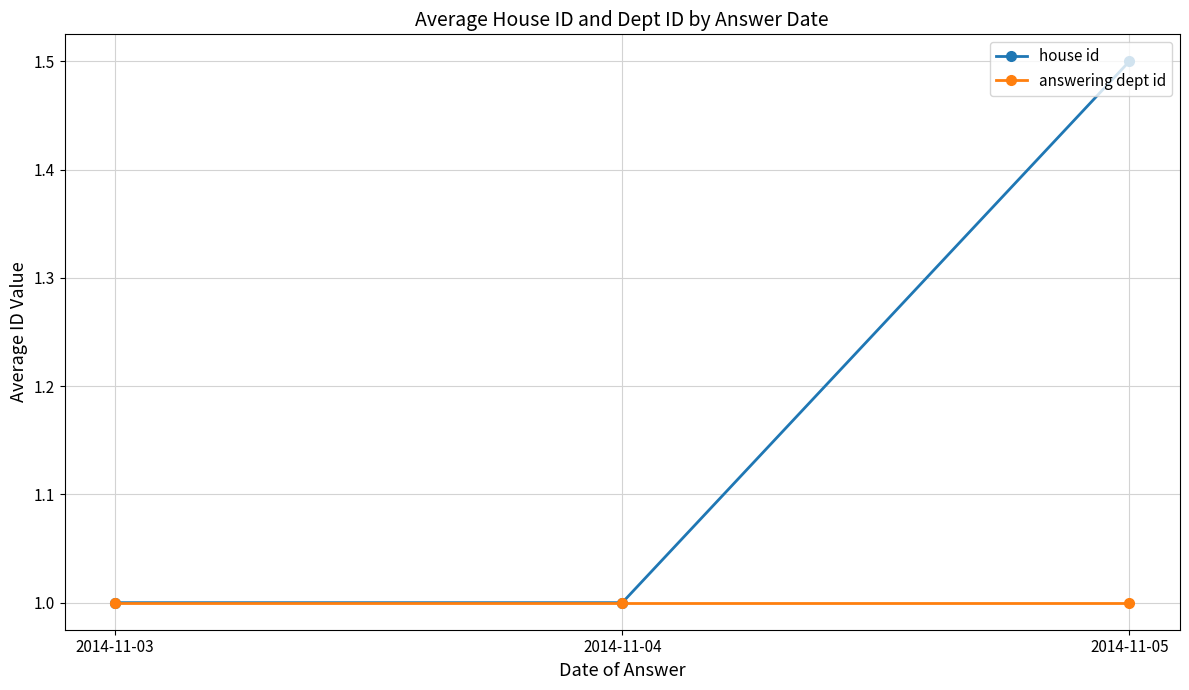

The value of answering dept id at 2014-11-03 is 1.0. True or false?

True